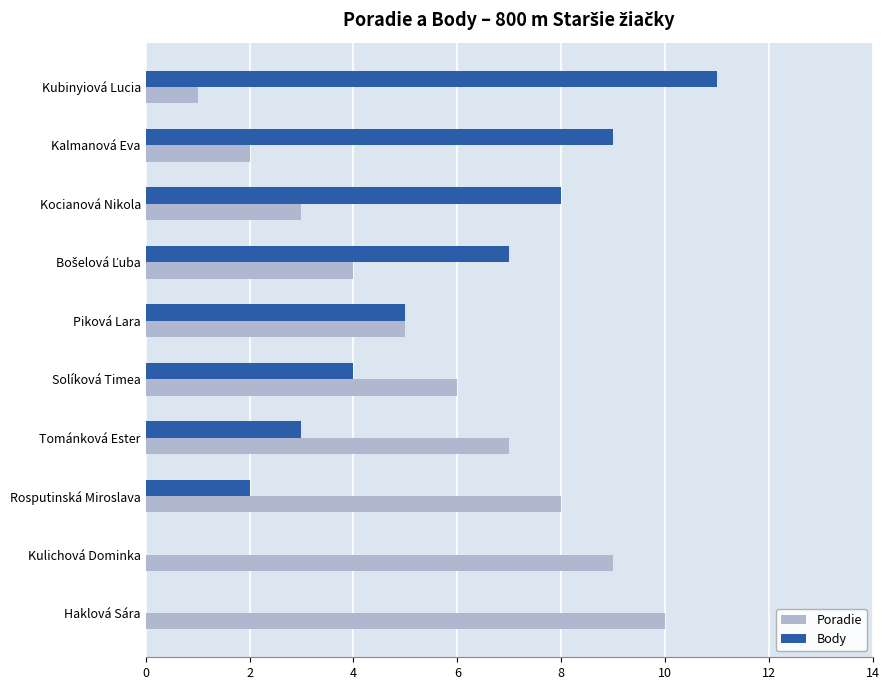

True or false: Body has a value of 3 at Piková Lara.

False